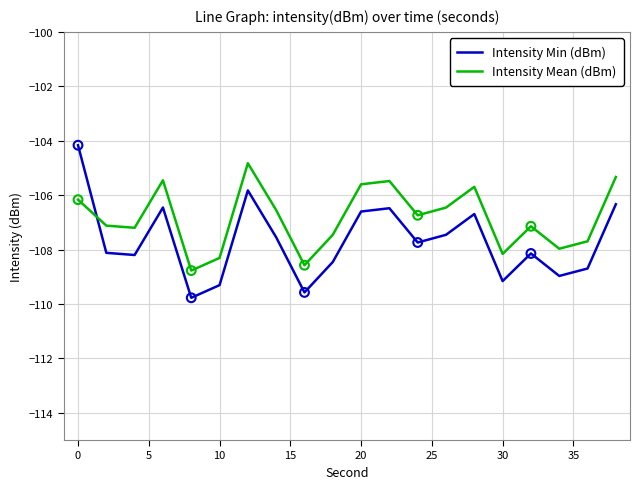

Which series has the largest range (max minus min)?

Intensity Min (dBm)